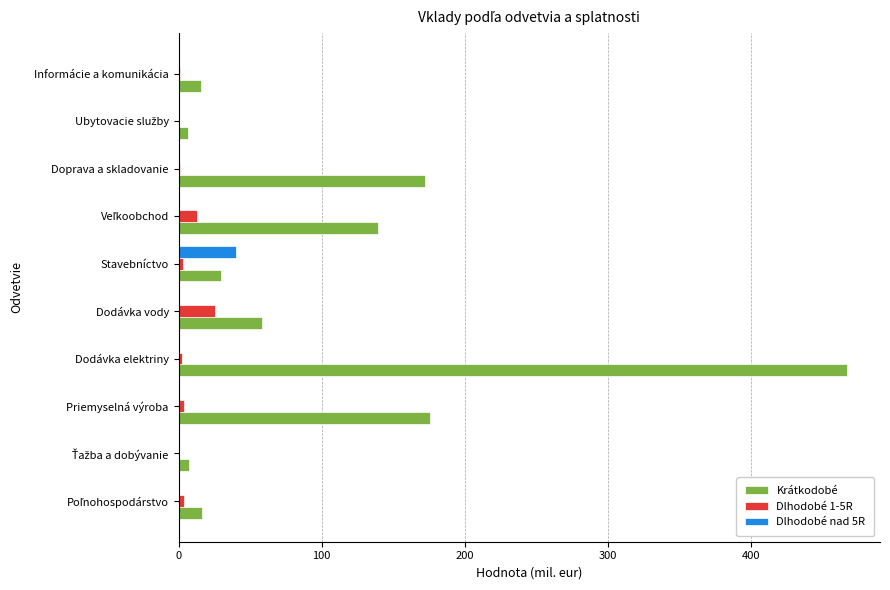

Which series has the largest total across all categories?

Krátkodobé